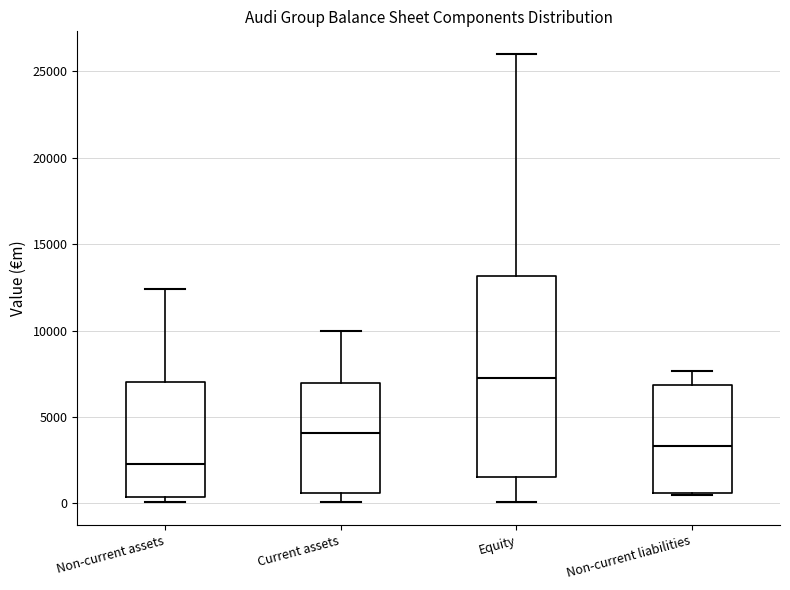

Which box has the highest median line?

Equity